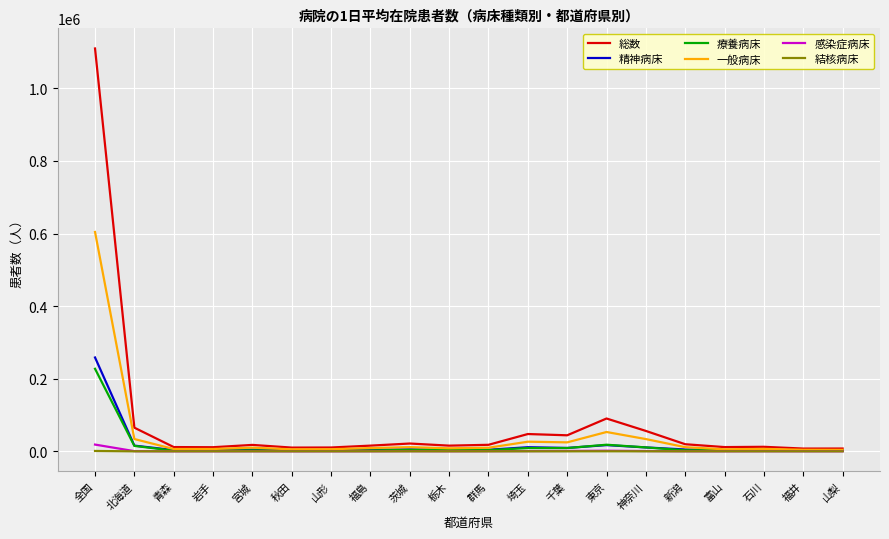

Between 全国 and 福島, which series saw the biggest shift?

総数